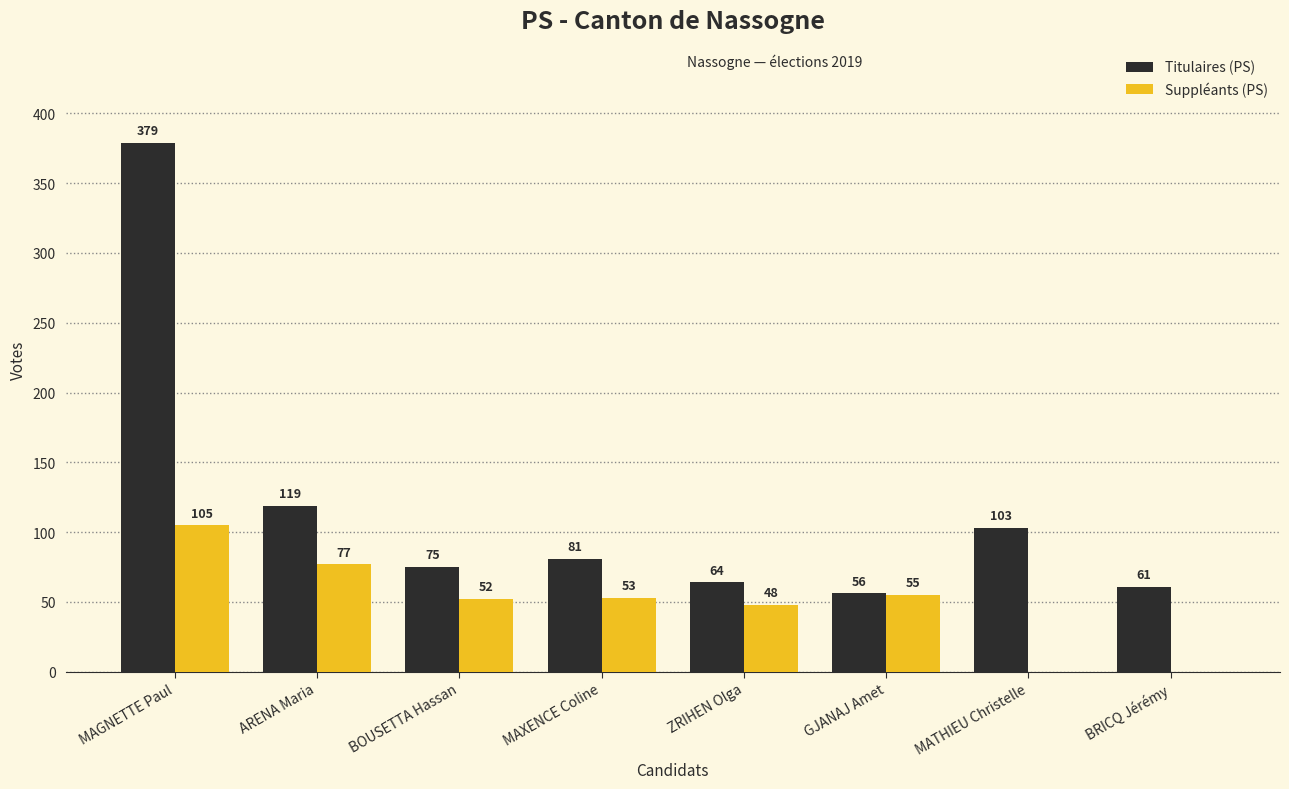

What is the greatest value displayed?

379